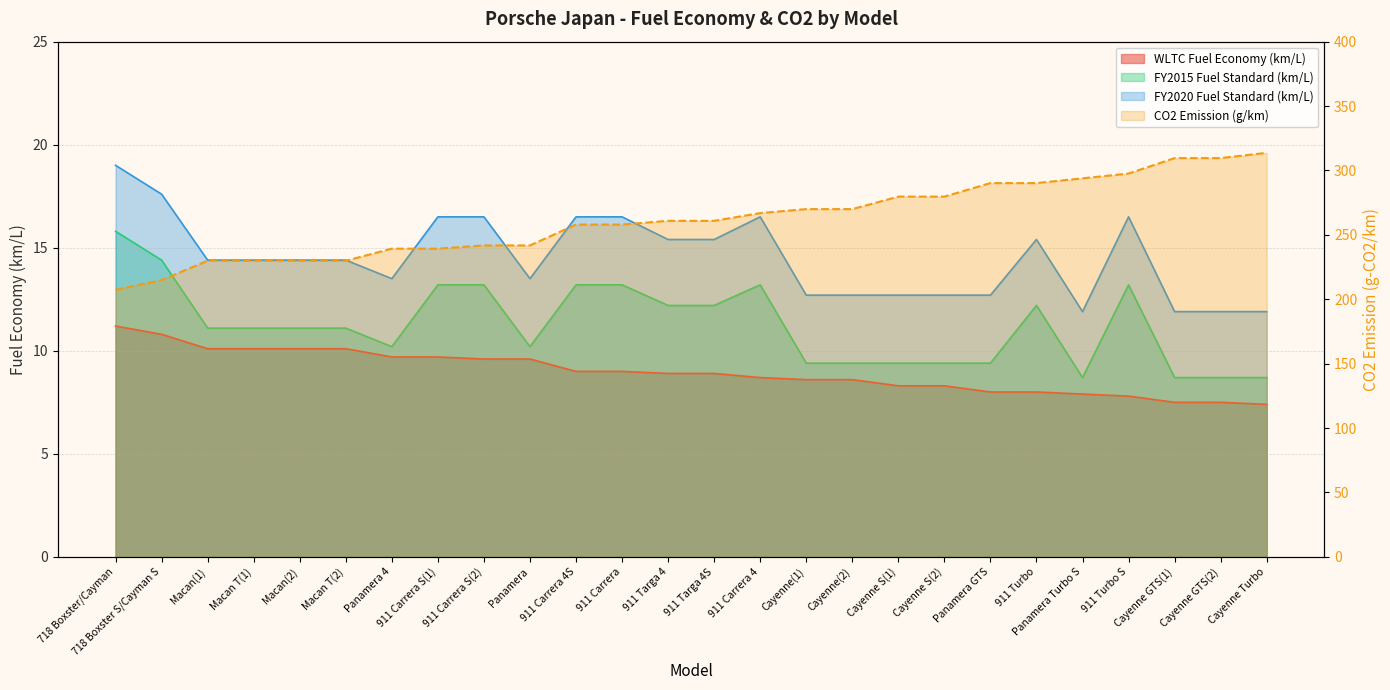

Is the value of FY2015 Fuel Standard (km/L) at Macan(2) greater than the value of FY2020 Fuel Standard (km/L) at 718 Boxster S/Cayman S?

No